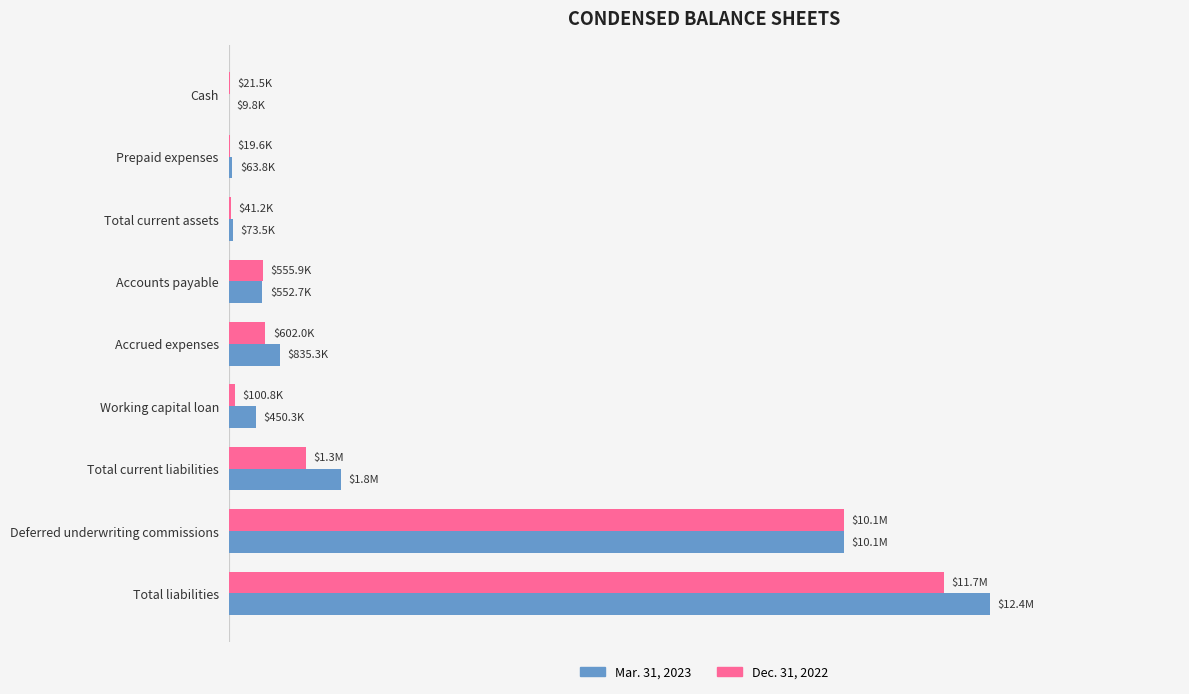

Which series has the widest spread of values?

Mar. 31, 2023